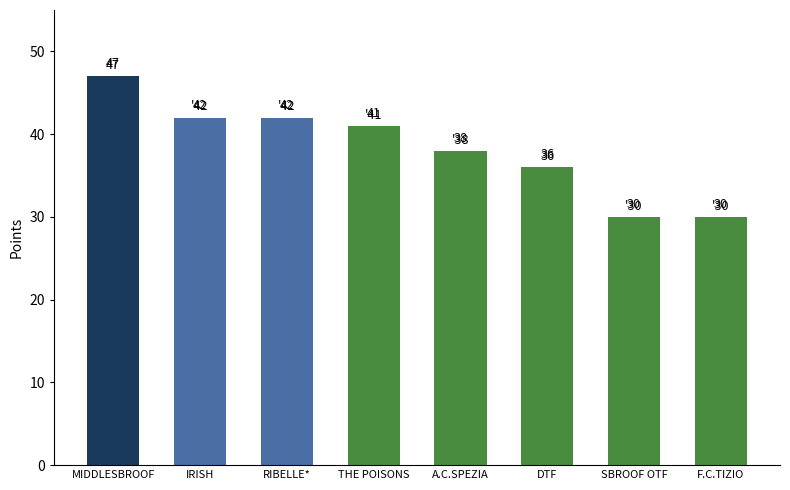

What is the change in value from DTF to F.C.TIZIO?

-6